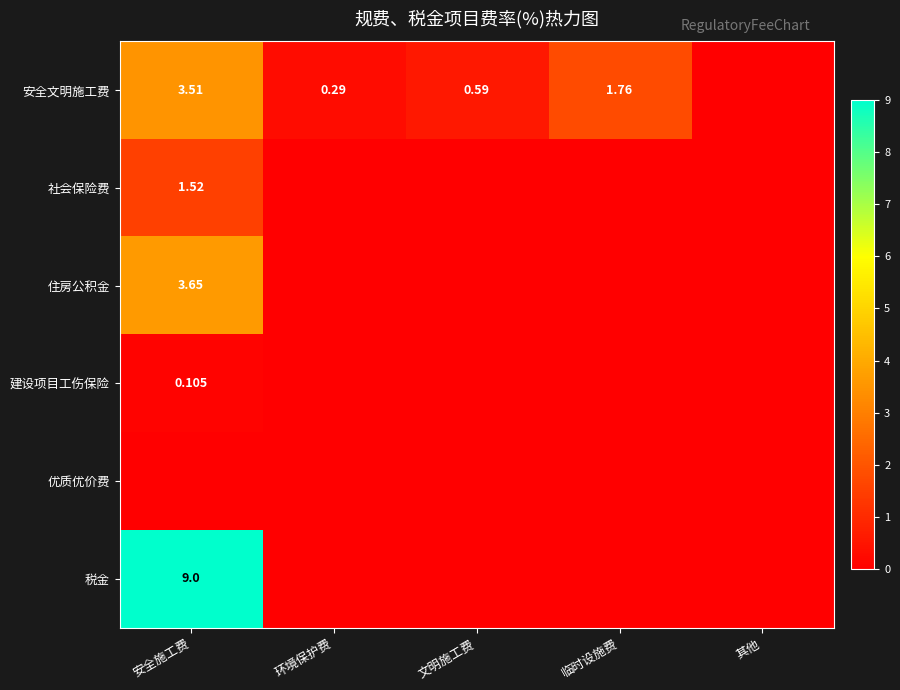

Count the 住房公积金 values in the range 0 to 1.

4